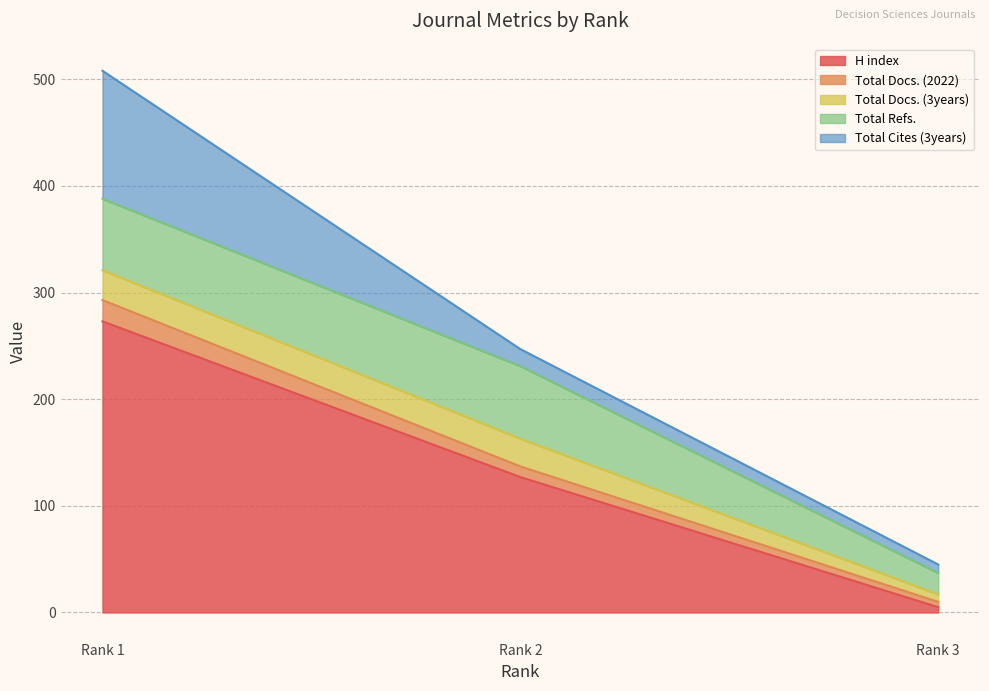

What is the average value of the Total Cites (3years) series?

48